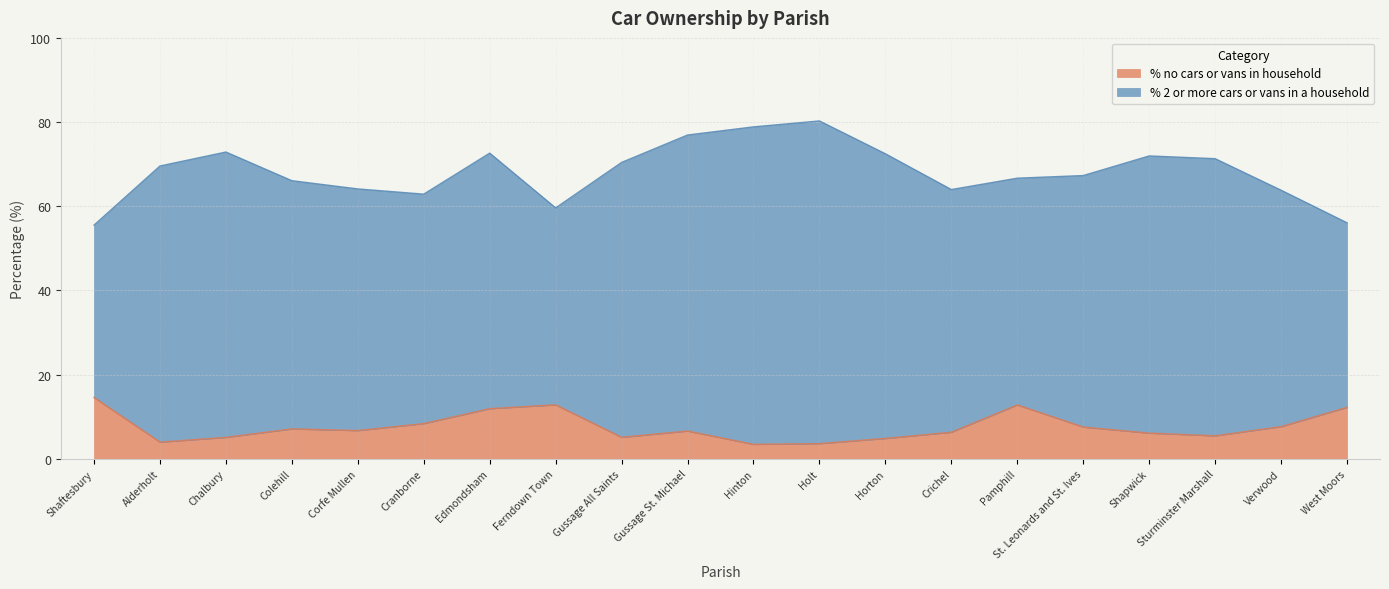

What is the minimum value shown in the chart?

3.4